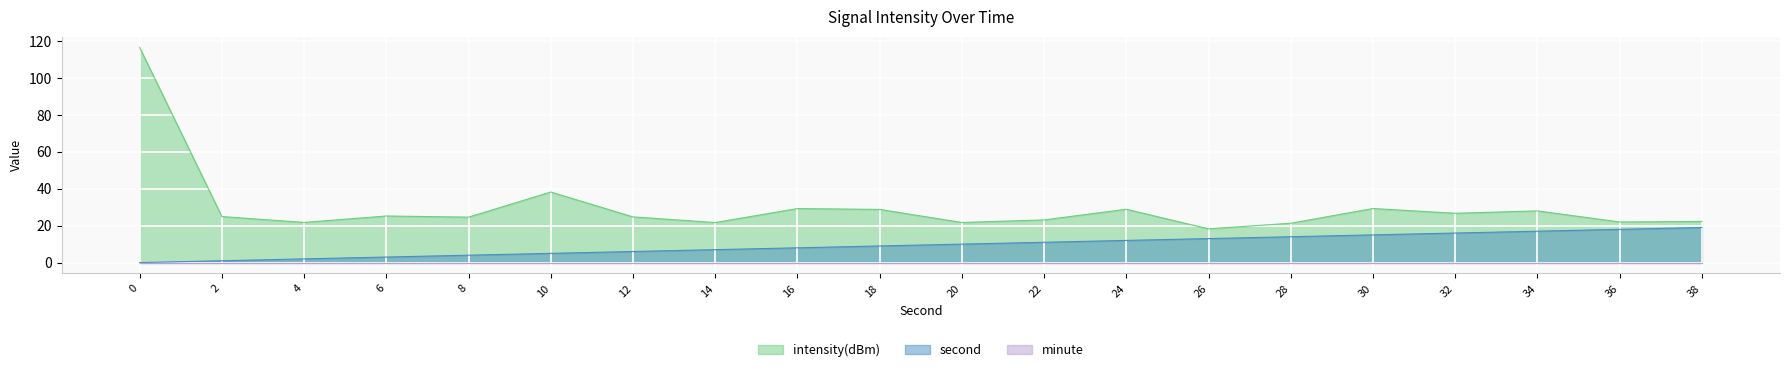

Which series has the largest total across all categories?

intensity(dBm)